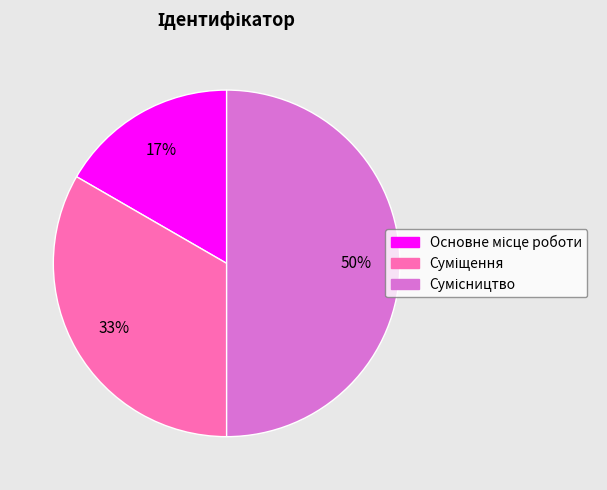

To the nearest percent, what is the average slice percentage?

33%